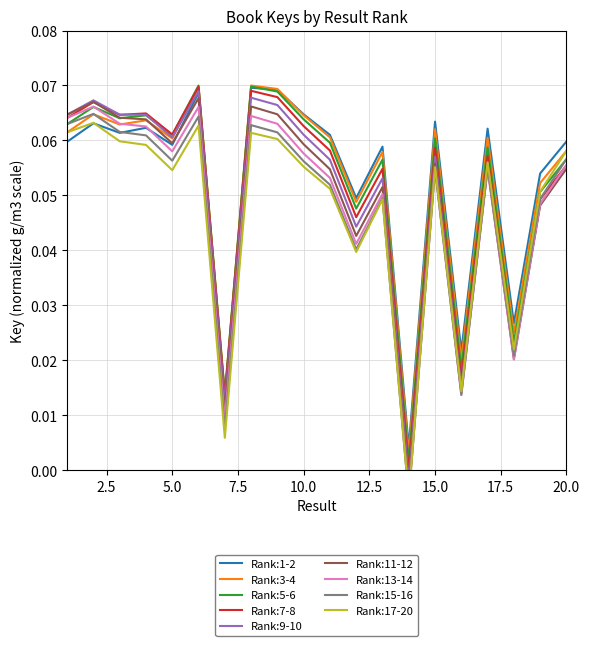

What is the difference between the second highest and second lowest values?

0.1